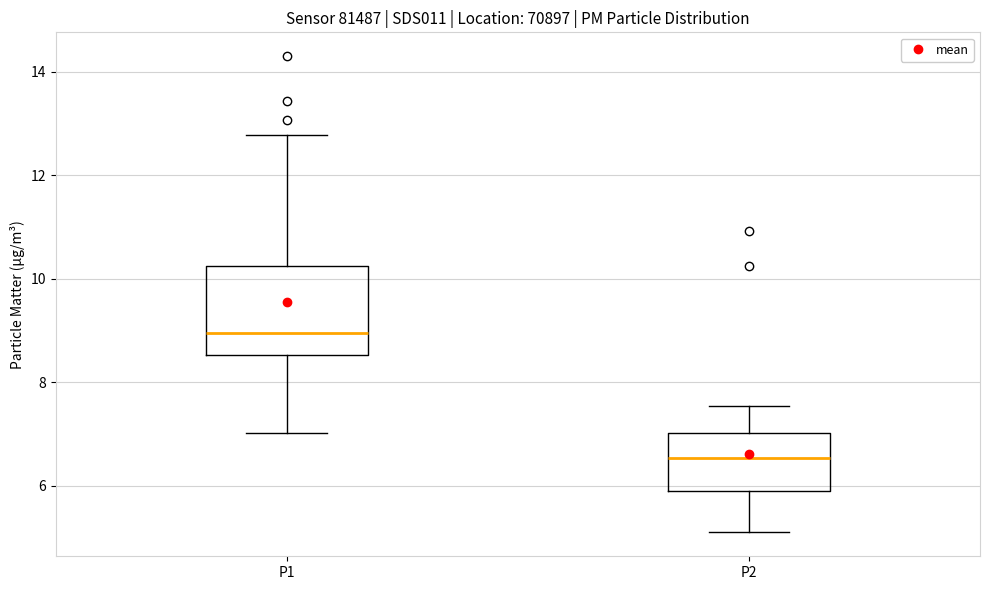

Comparing the boxes themselves (not the whiskers), which one is the tallest?

P1